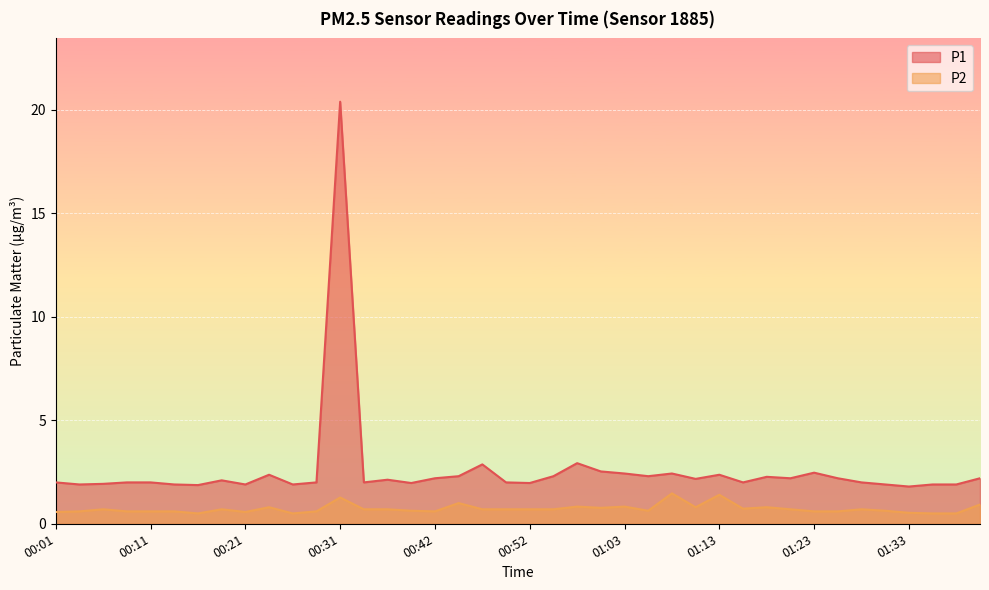

Is it true that P1 equals 2.5 at 01:00?

True